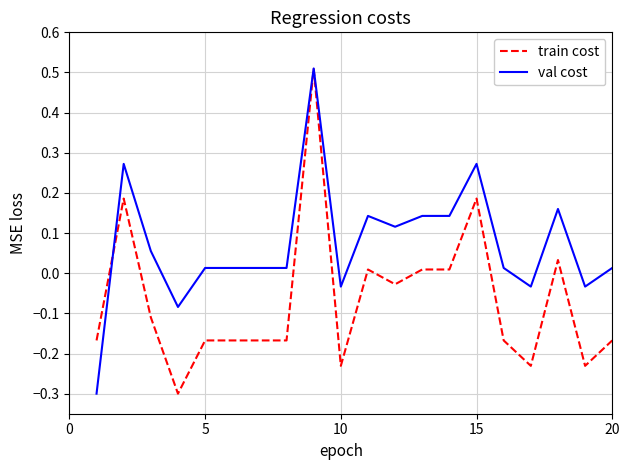

What is the minimum value shown in the chart?

-0.3